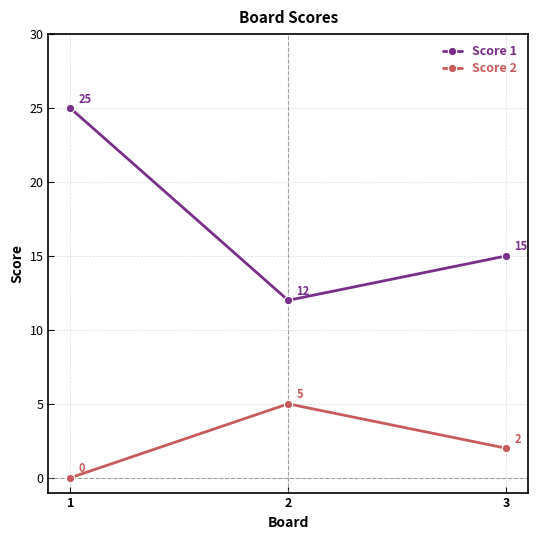

At which label does Score 2 first exceed 2?

2